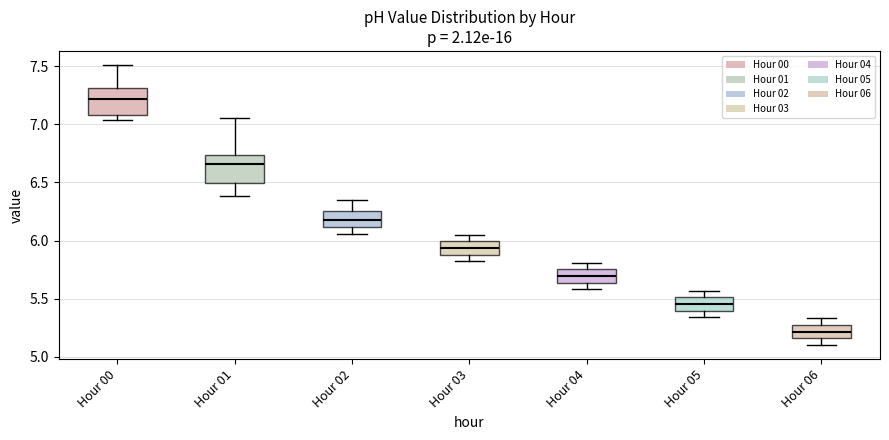

Which box's median line is the highest?

Hour 00